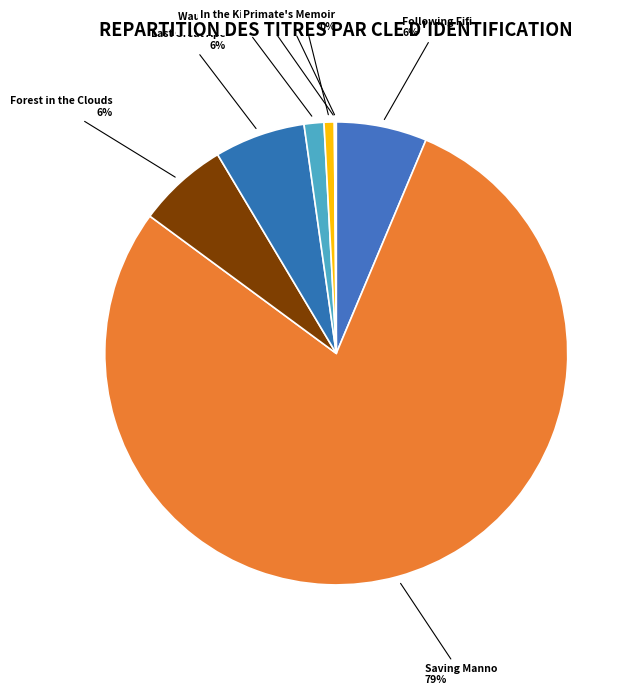

What percentage is the Wauchula Woods Accord slice, to the nearest percent?

1%